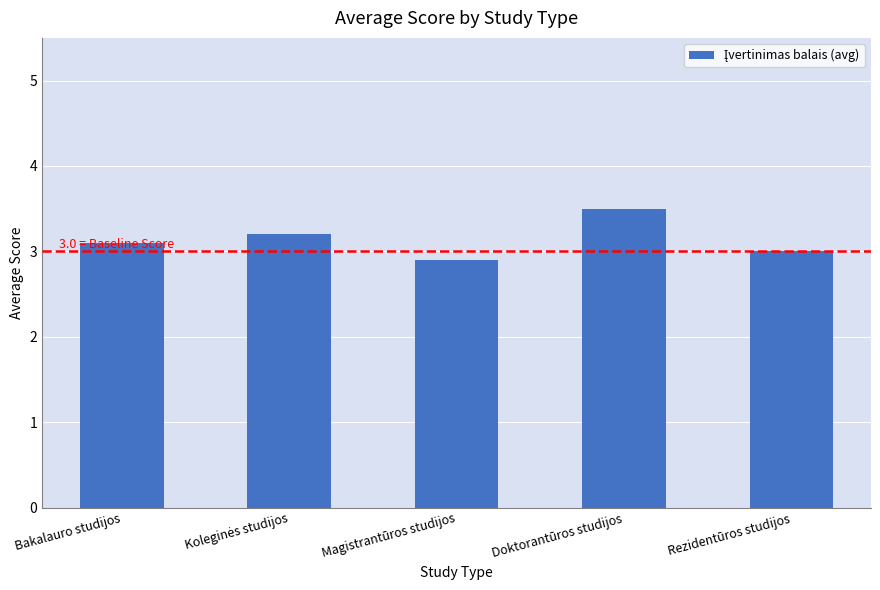

Is it true that the value at Rezidentūros studijos is 0.6?

False